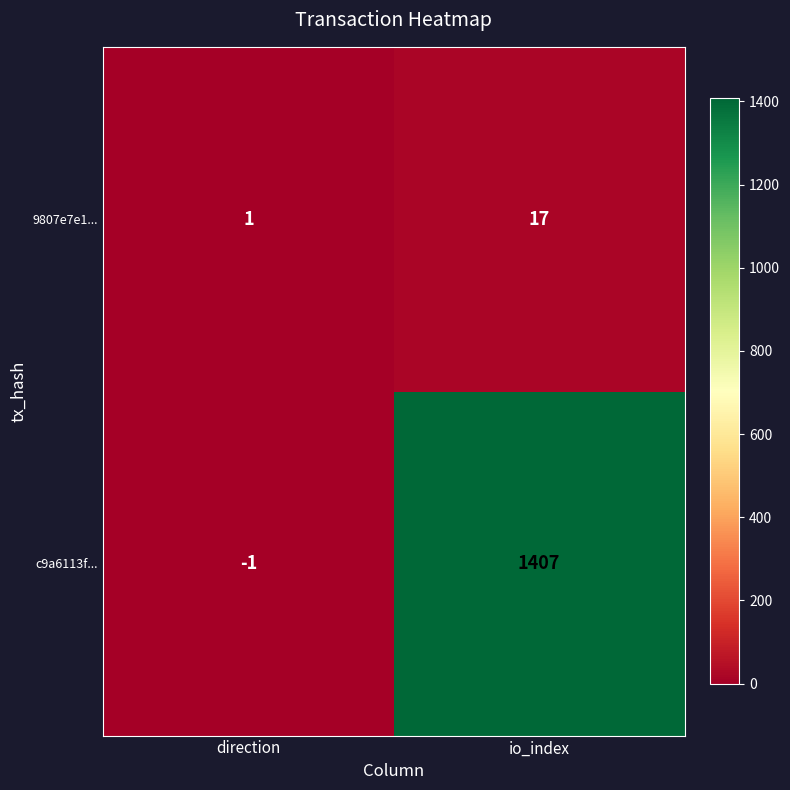

At which label is 9807e7e1... closest to 9?

direction